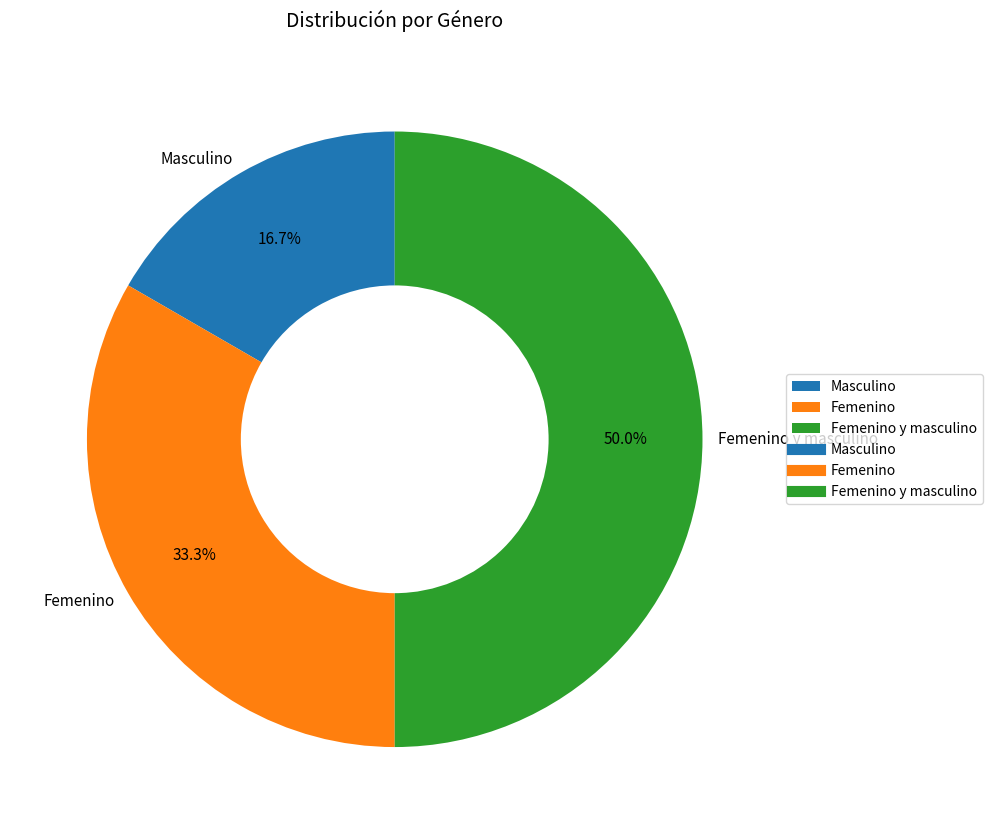

To the nearest percent, what is the difference between the Femenino and Masculino slice percentages?

17%